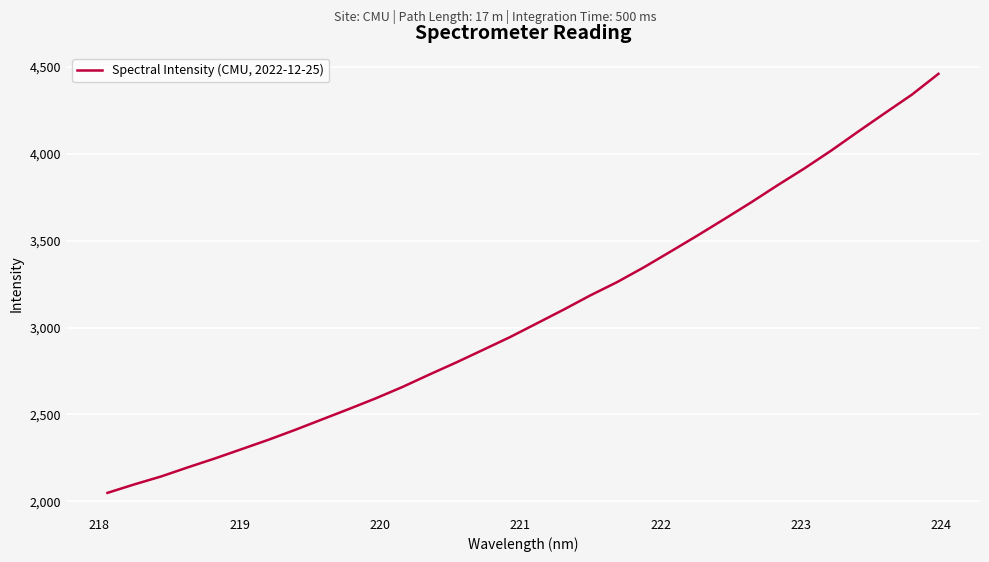

What is the minimum value shown in the chart?

2049.0